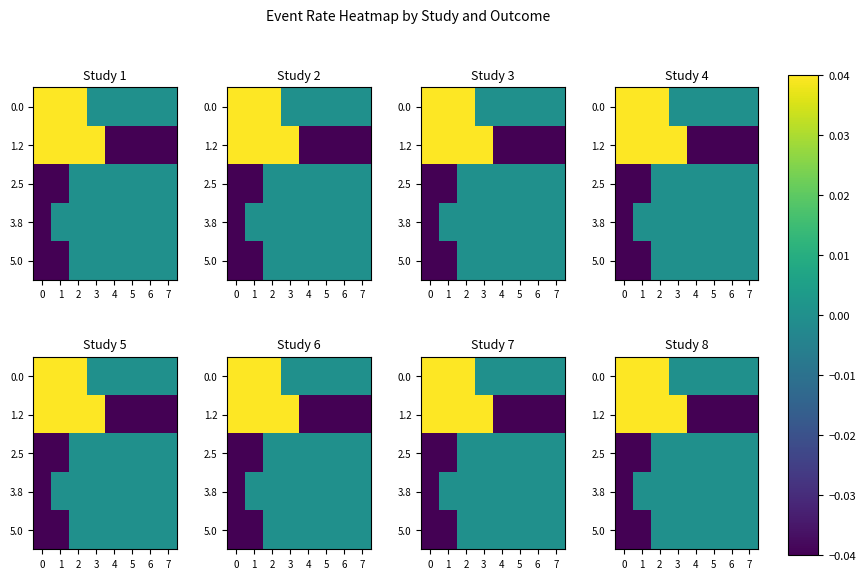

How many values in the 2.5 series are below 0?

2